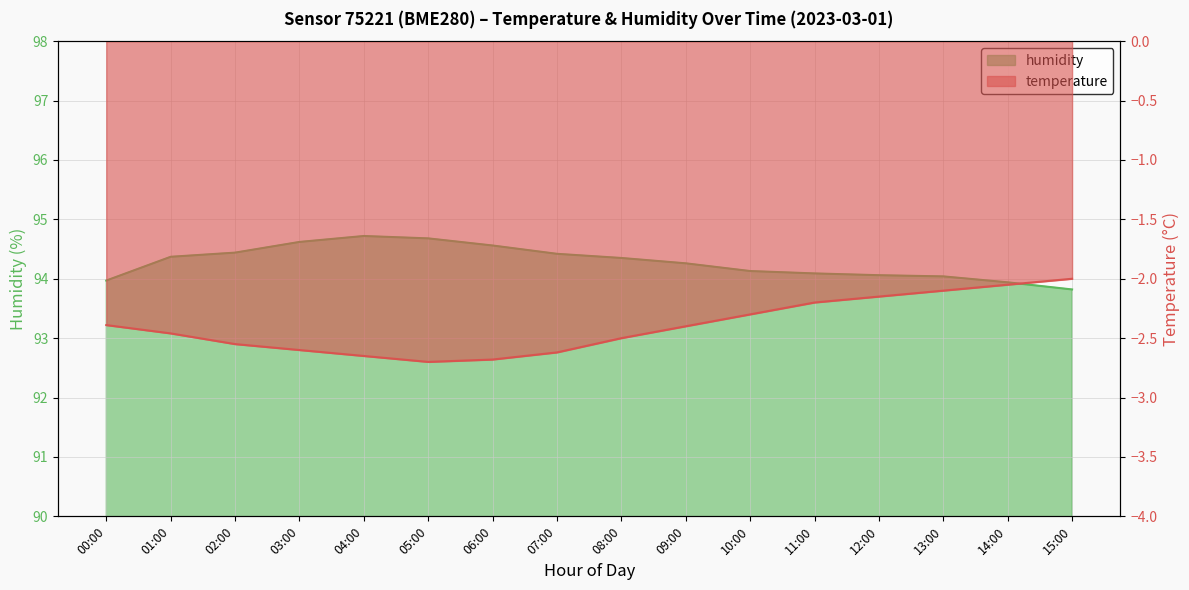

In temperature, how many points are lower than both neighbors (excluding endpoints)?

1